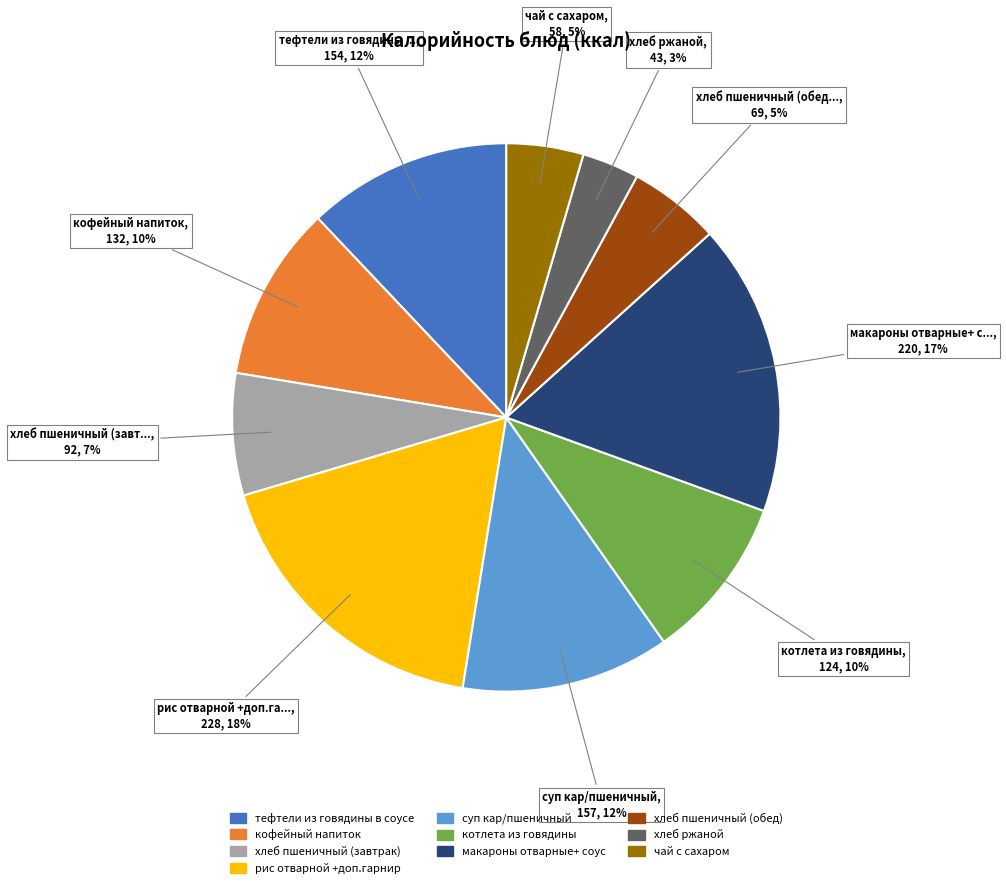

Do хлеб ржаной and котлета из говядины together represent more than half of the pie?

No